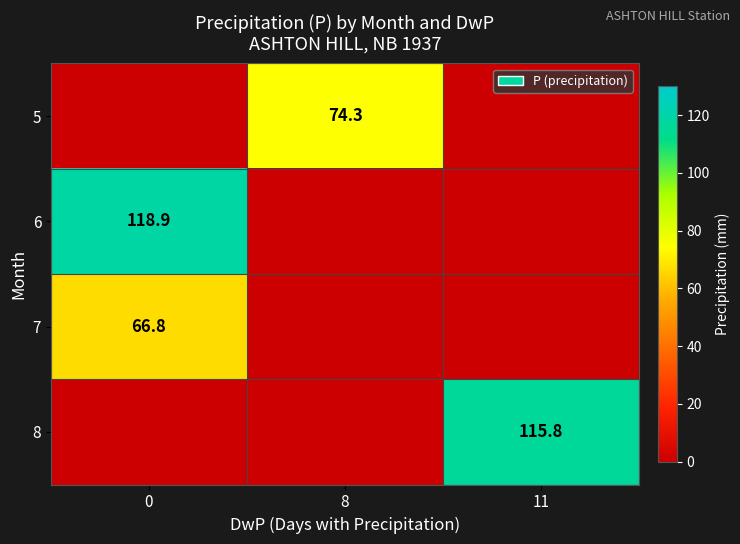

The 7 series shows 66.8 at 0. True or false?

True